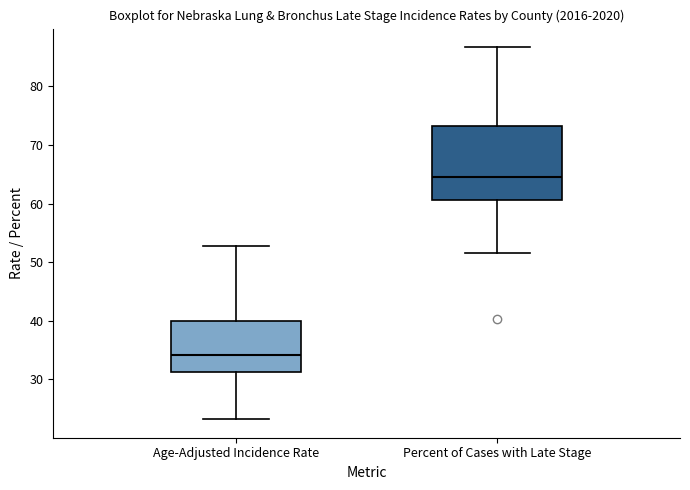

Where is the upper edge of the box for Age-Adjusted Incidence Rate on the y-axis? The values are not printed on the chart, so give them approximately, as read against the axis.

40